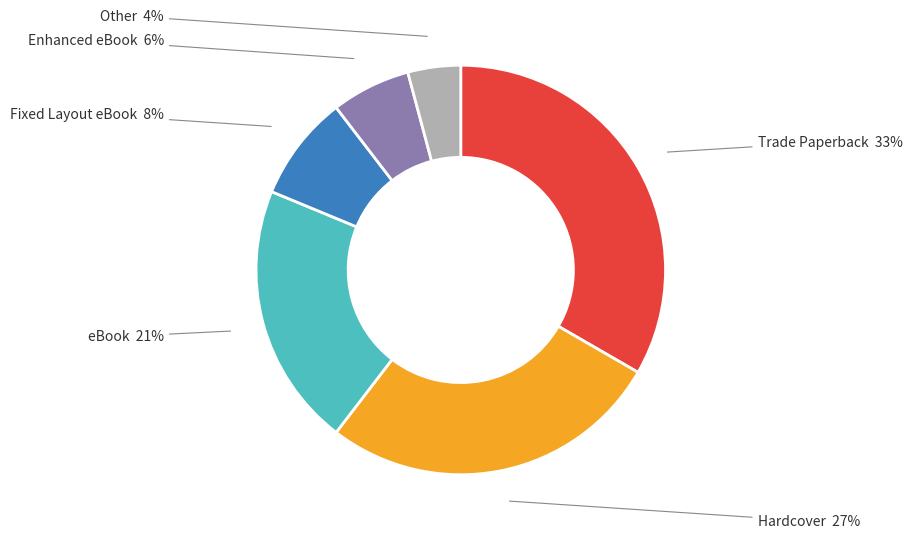

Is the sum of Trade Paperback and Hardcover greater than half?

Yes